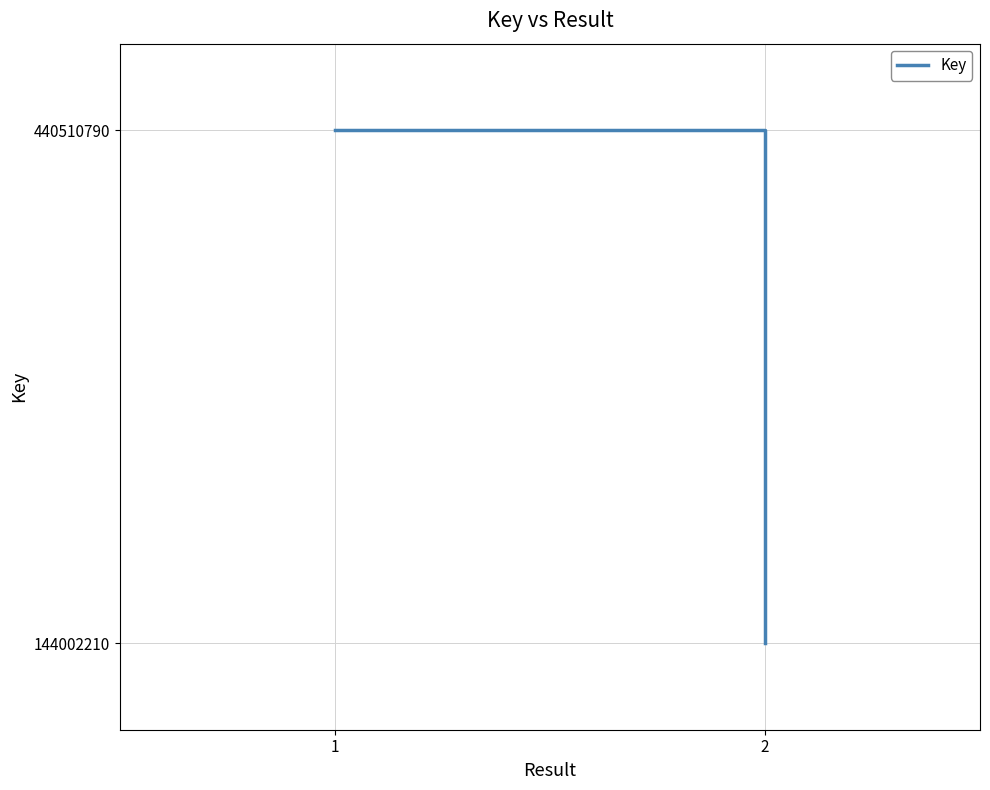

What is the difference between the maximum and minimum values?

296508580